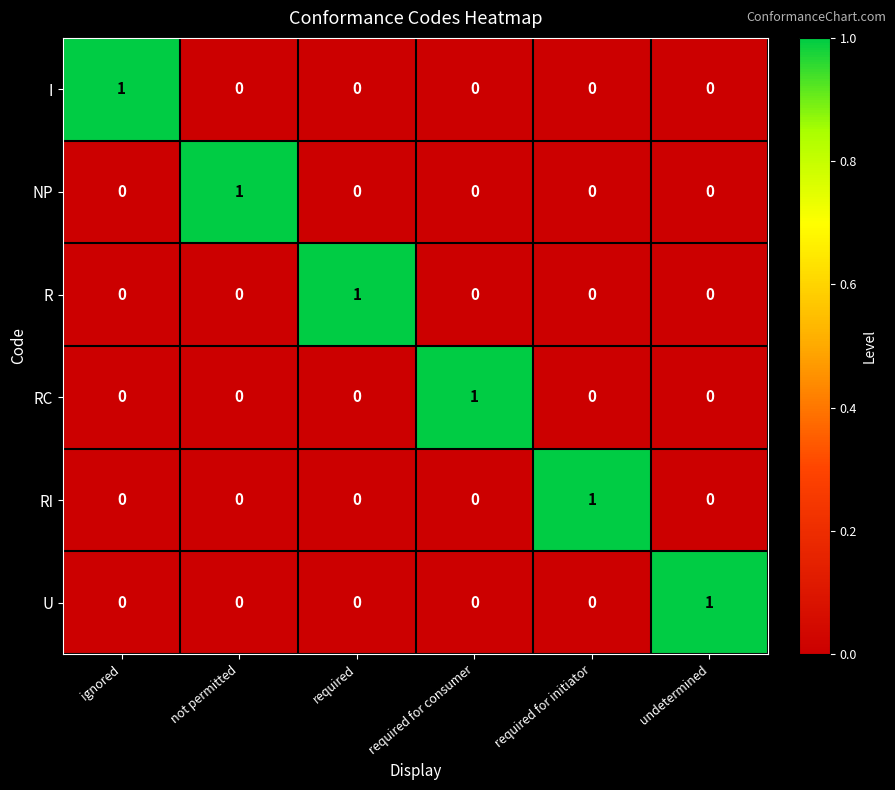

The I series shows 1 at required for initiator. True or false?

False